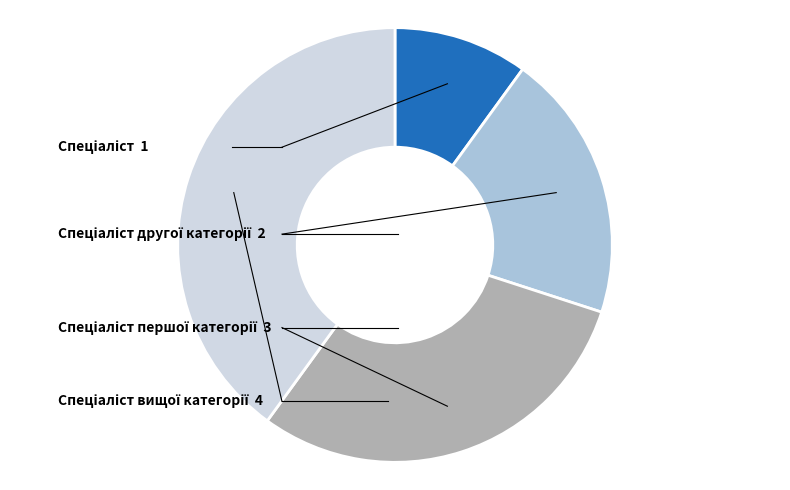

Is there a majority slice in this chart?

No